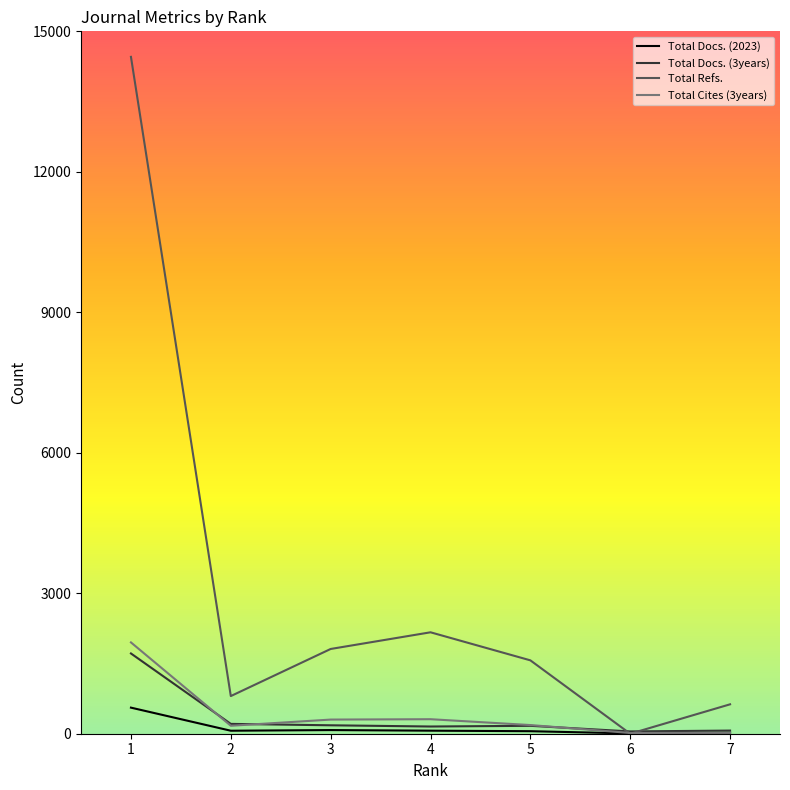

Which series has the largest range (max minus min)?

Total Refs.